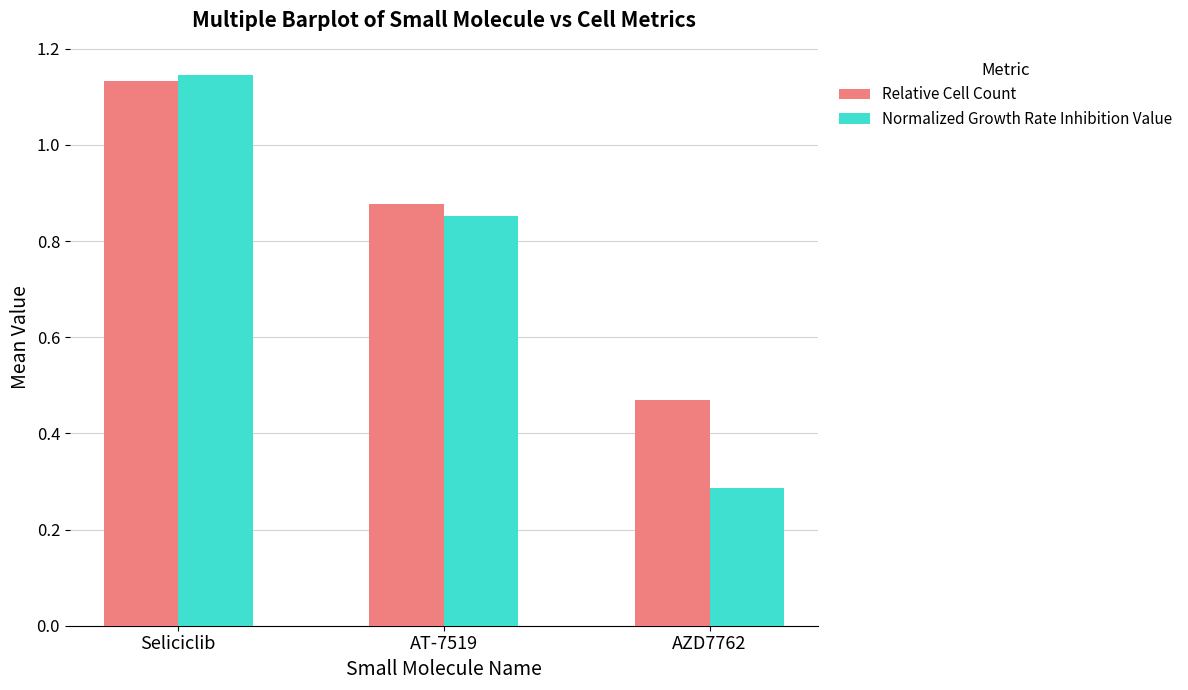

How many bars are there in each group?

2